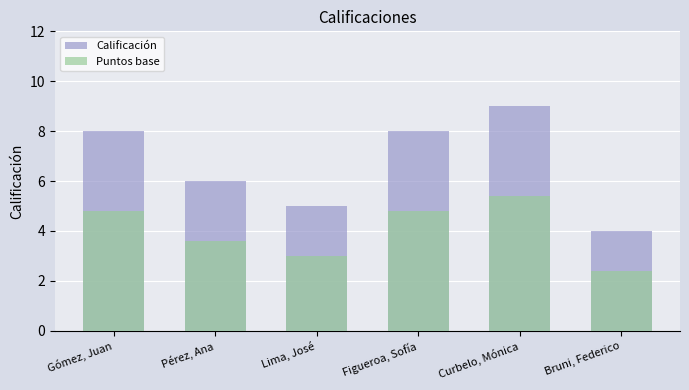

What is the difference between the maximum and minimum values in the Puntos base series?

3.0